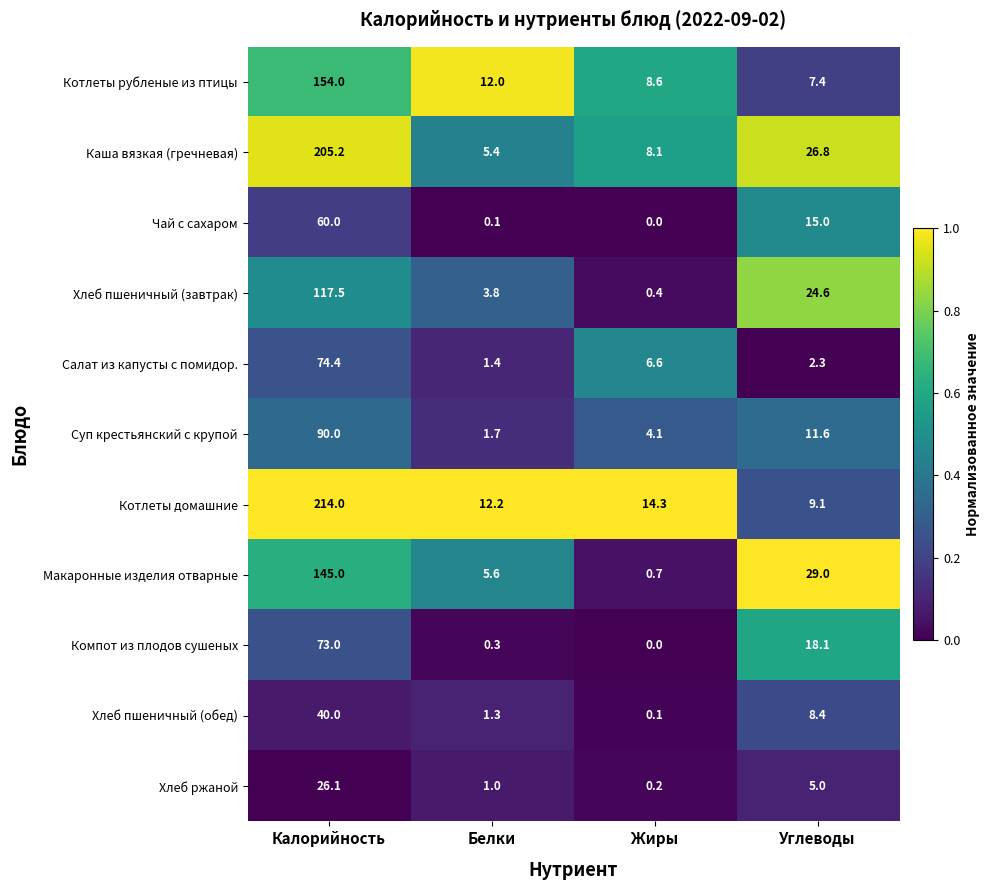

What is the total value across all series at Калорийность?

1199.2